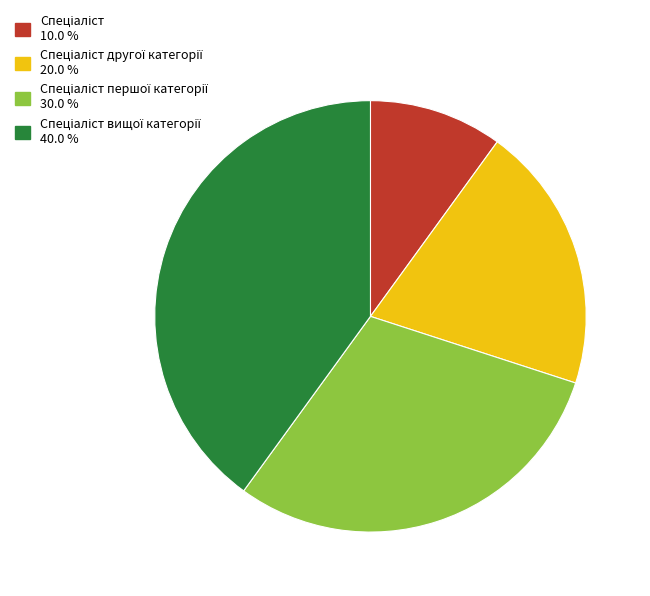

How many slices are in this pie chart?

4